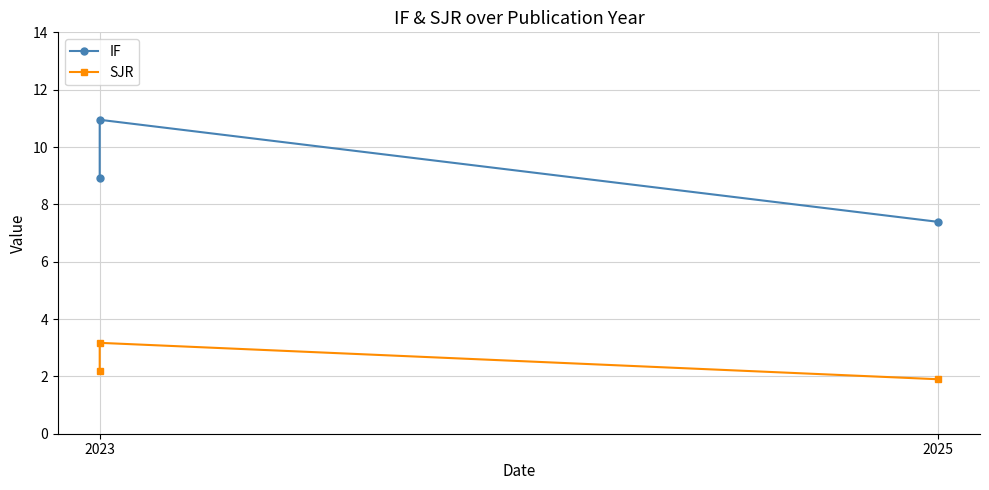

The IF series shows 7.4 at 2025. True or false?

True